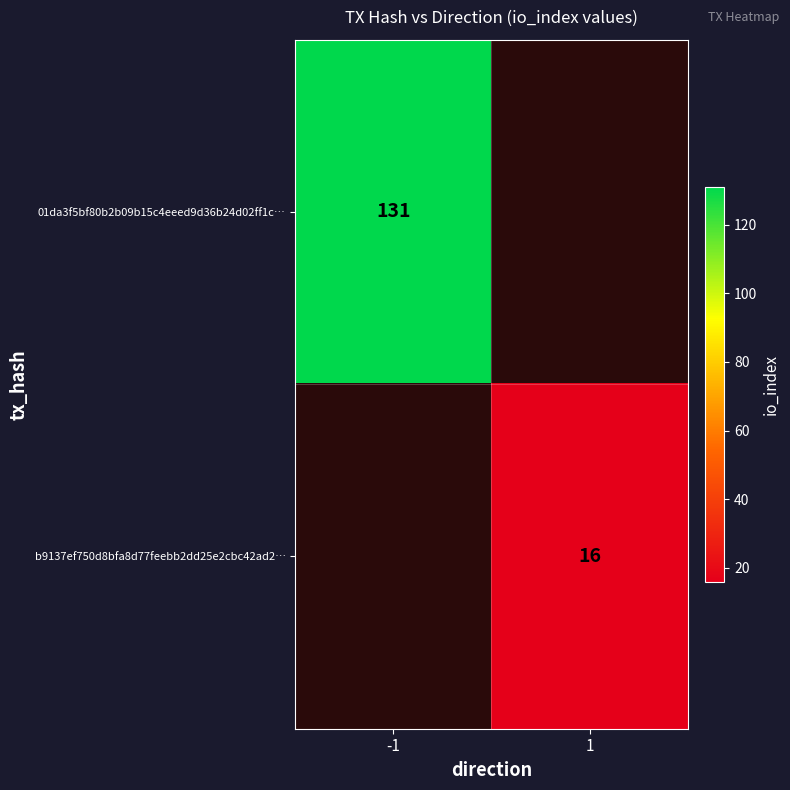

The 01da3f5bf80b2b09b15c4eeed9d36b24d02ff1c… series shows 131 at -1. True or false?

True